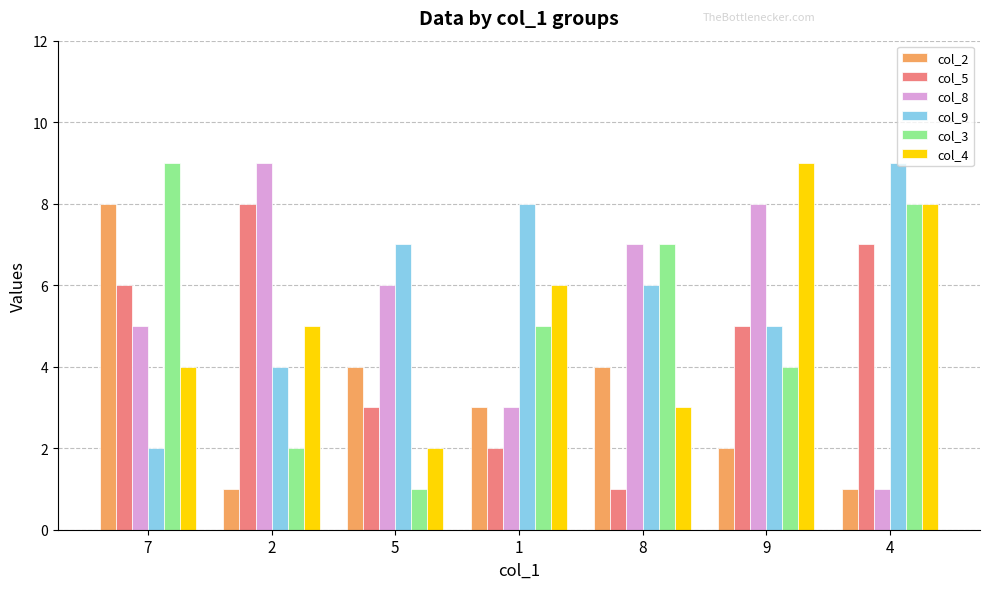

What is the value of the col_2 bar at the 7th from the left?

1